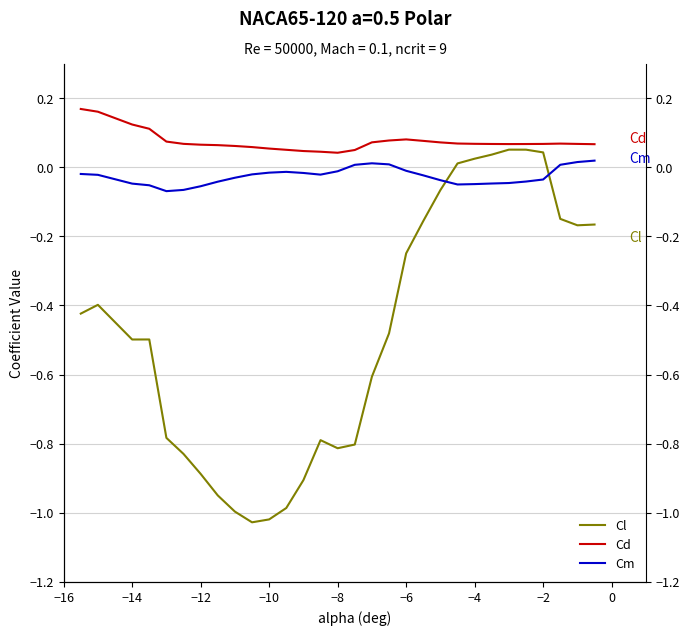

What is the greatest value displayed?

0.2